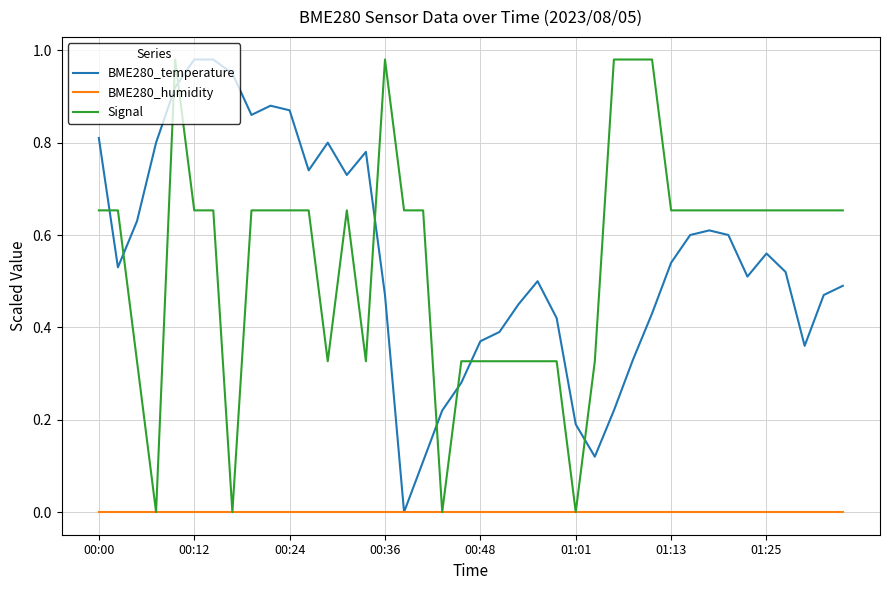

Is it true that BME280_temperature equals 0.1 at 01:01?

False